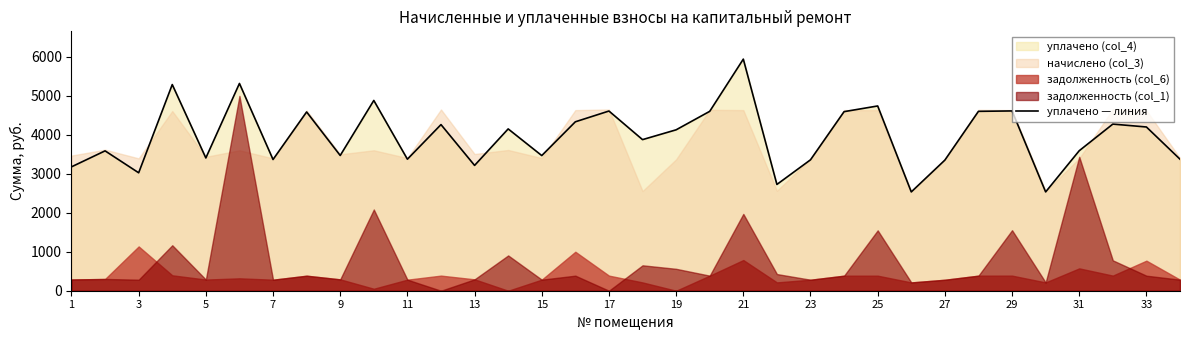

What is the highest value of the уплачено — линия series?

5943.8